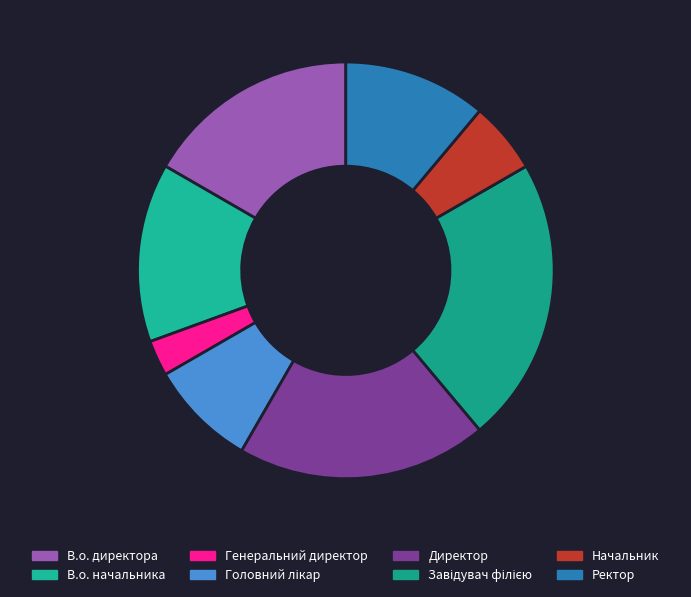

Is there a majority slice in this chart?

No